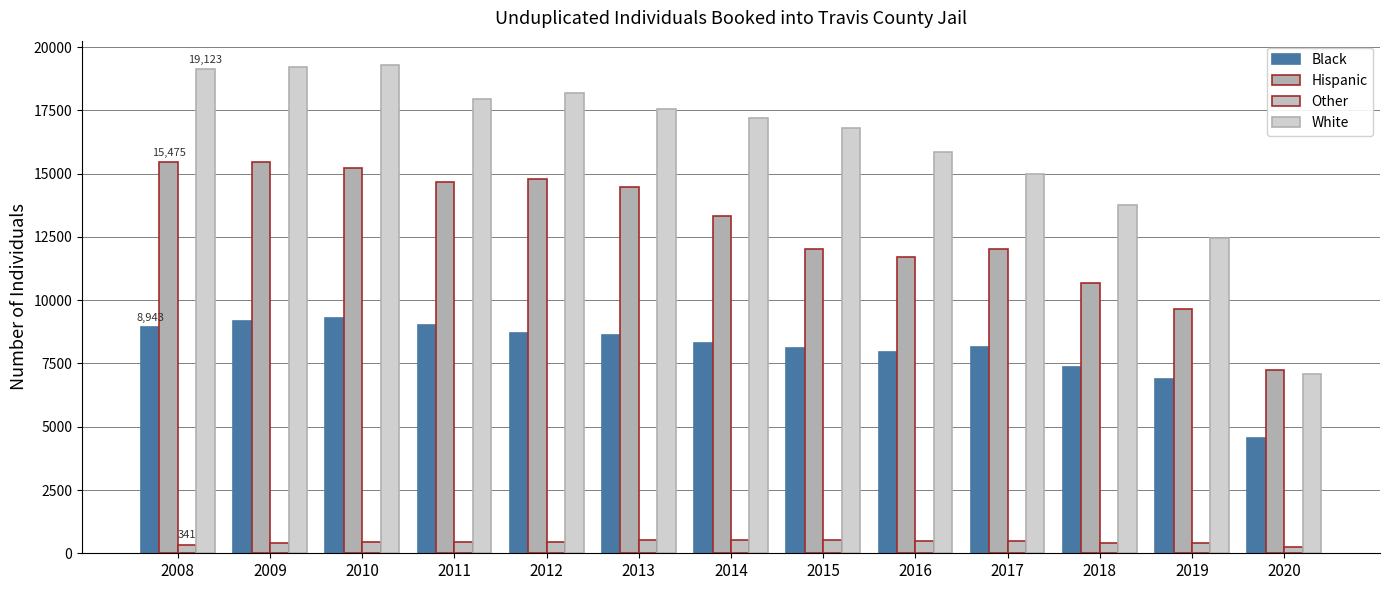

Rank the series at 2011 from lowest to highest value.

Other, Black, Hispanic, White